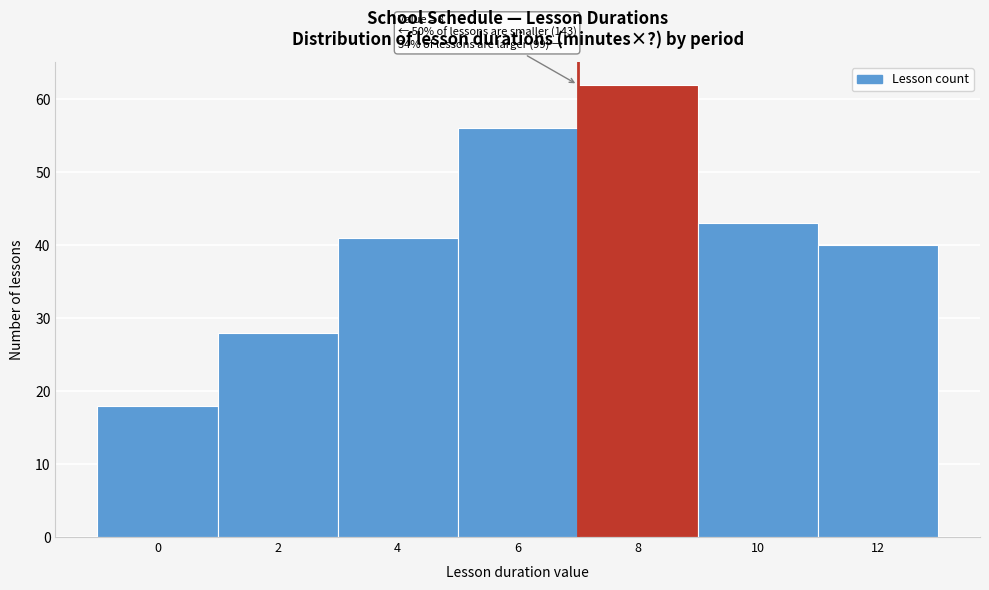

Reading left to right, transcribe all the data shown in this chart.

18	28	41	56	62	43	40